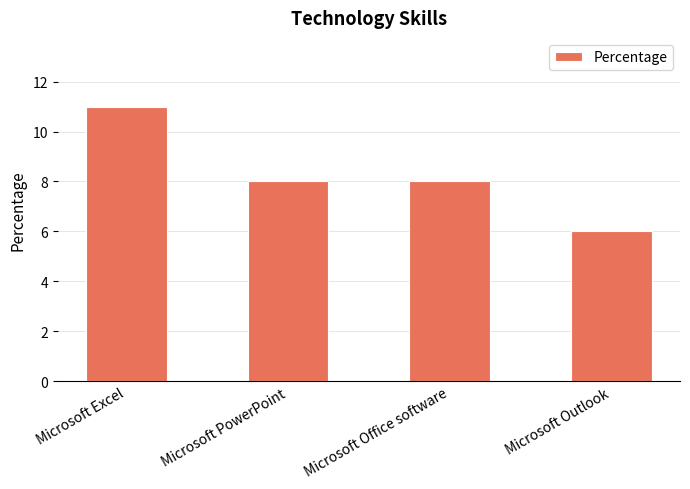

How many values are between 8 and 11?

3